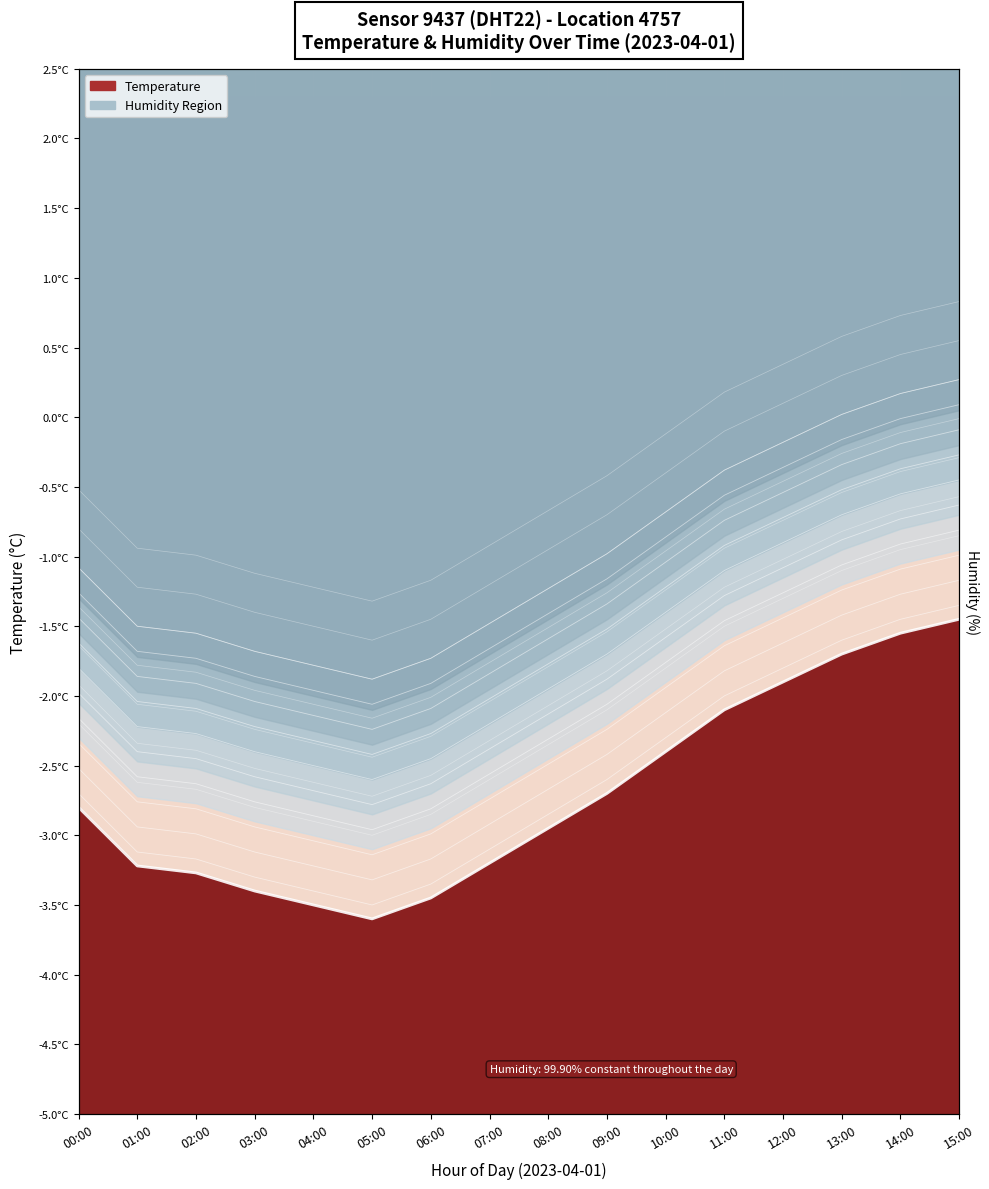

Count the number of categories in the chart.

16